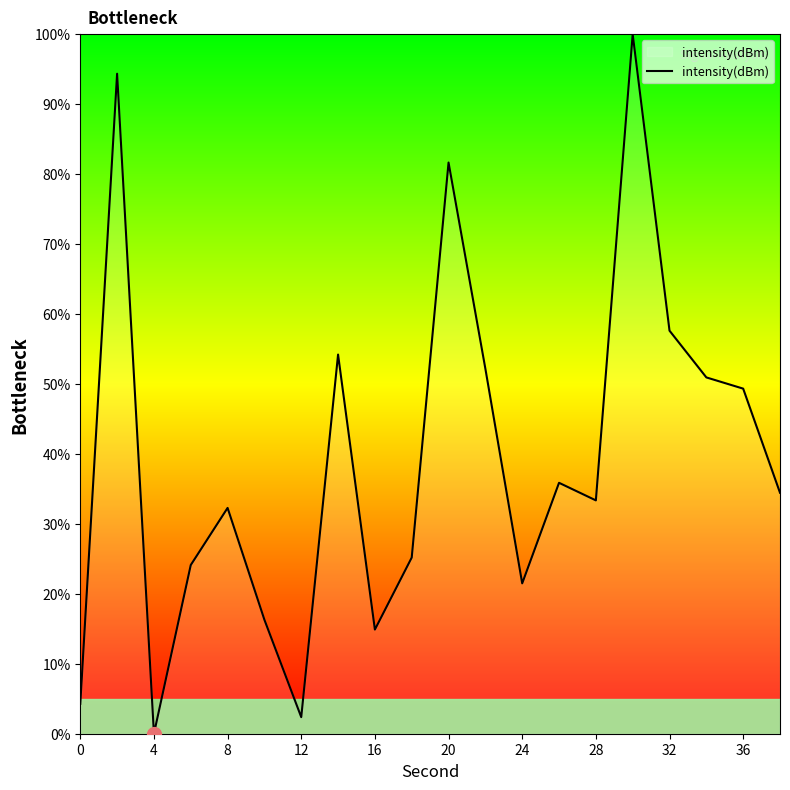

Does the chart display data point markers on the line(s)?

No